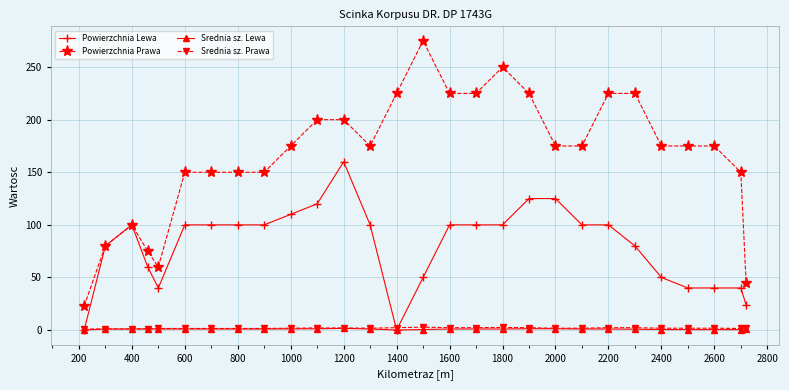

True or false: Powierzchnia Prawa and Srednia sz. Lewa cross at least once.

False